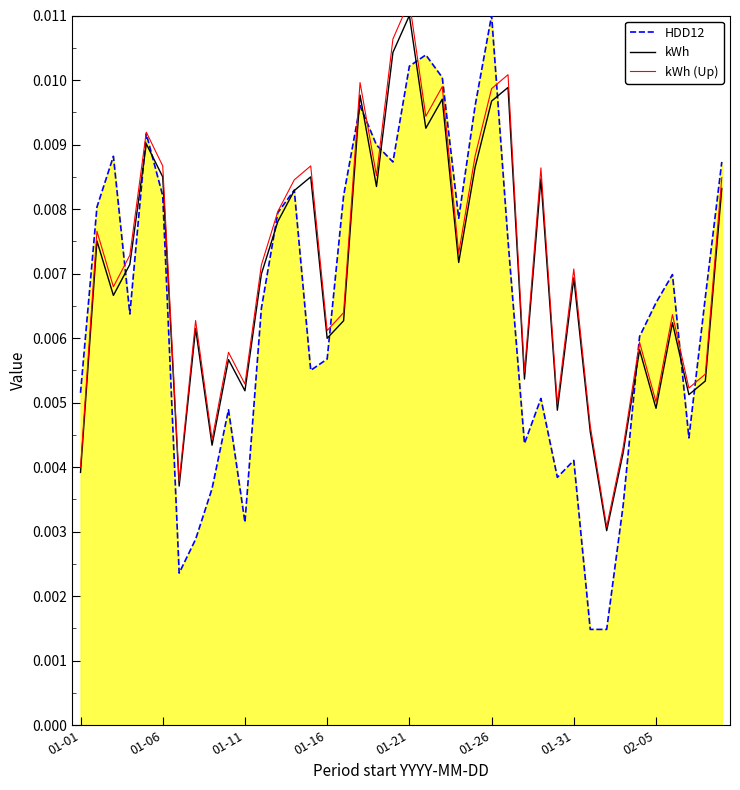

Which category has the highest value in the HDD12 series?

01-26